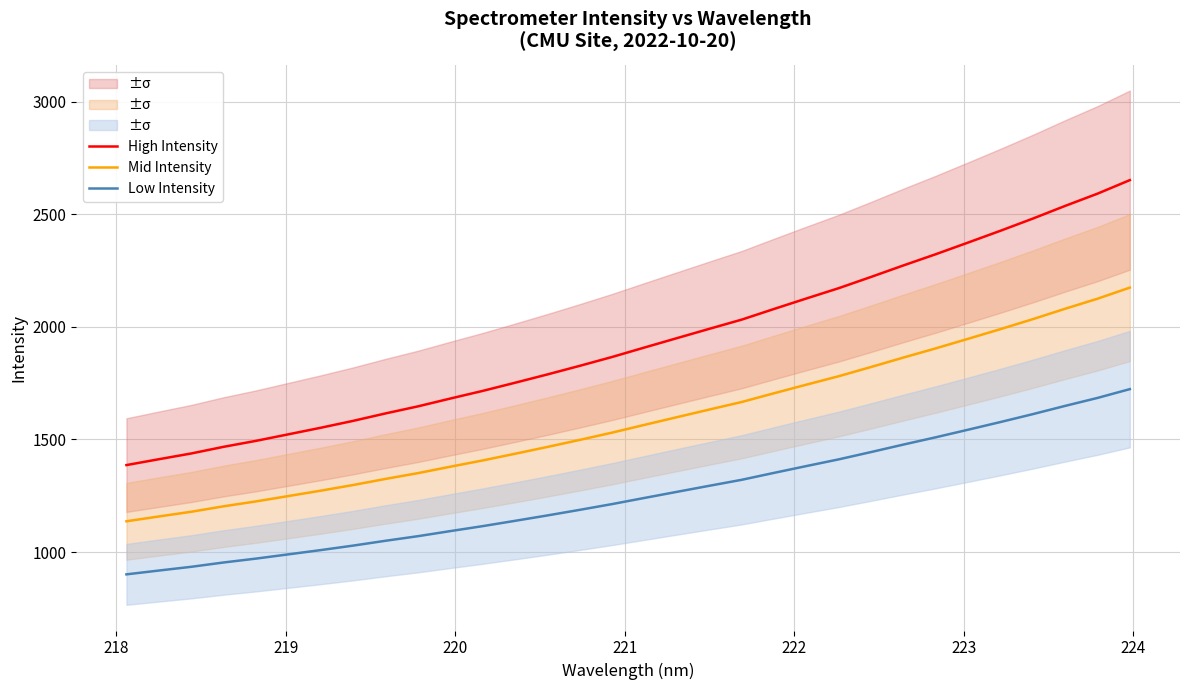

True or false: Mid Intensity and High Intensity cross at least once.

False